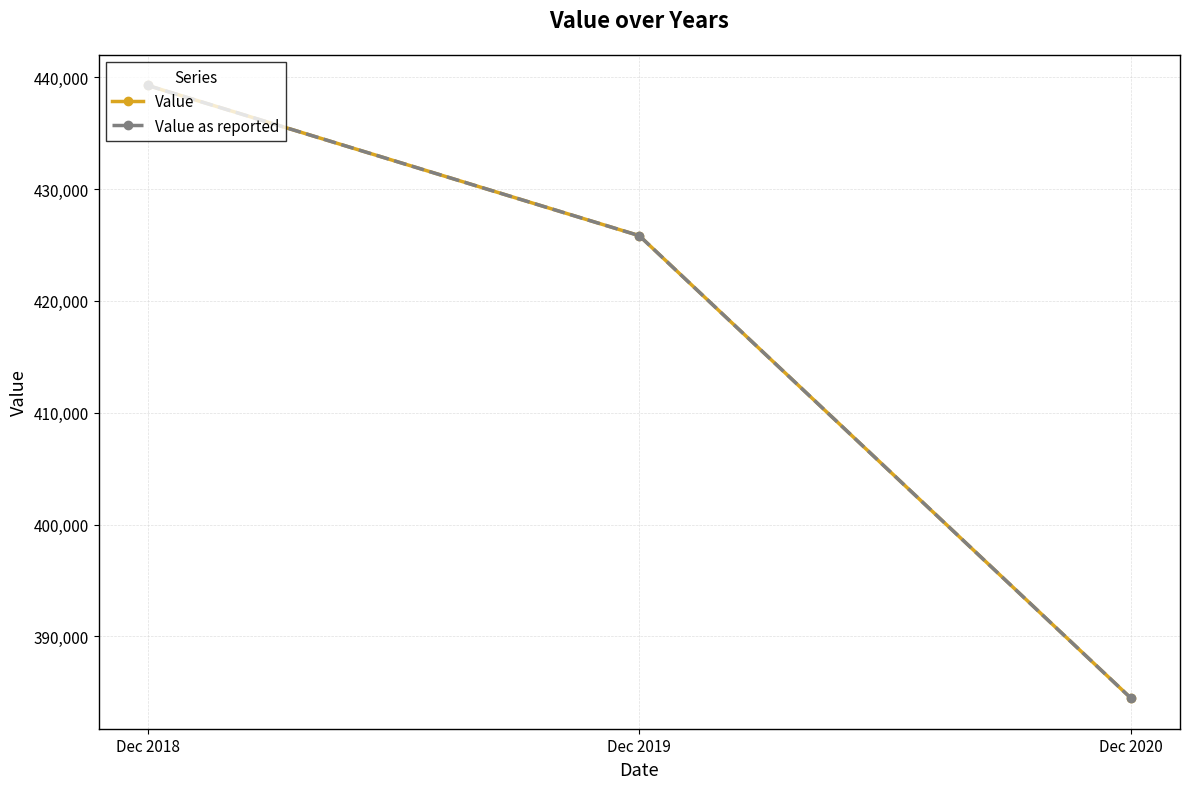

Does the chart have visible grid lines?

Yes